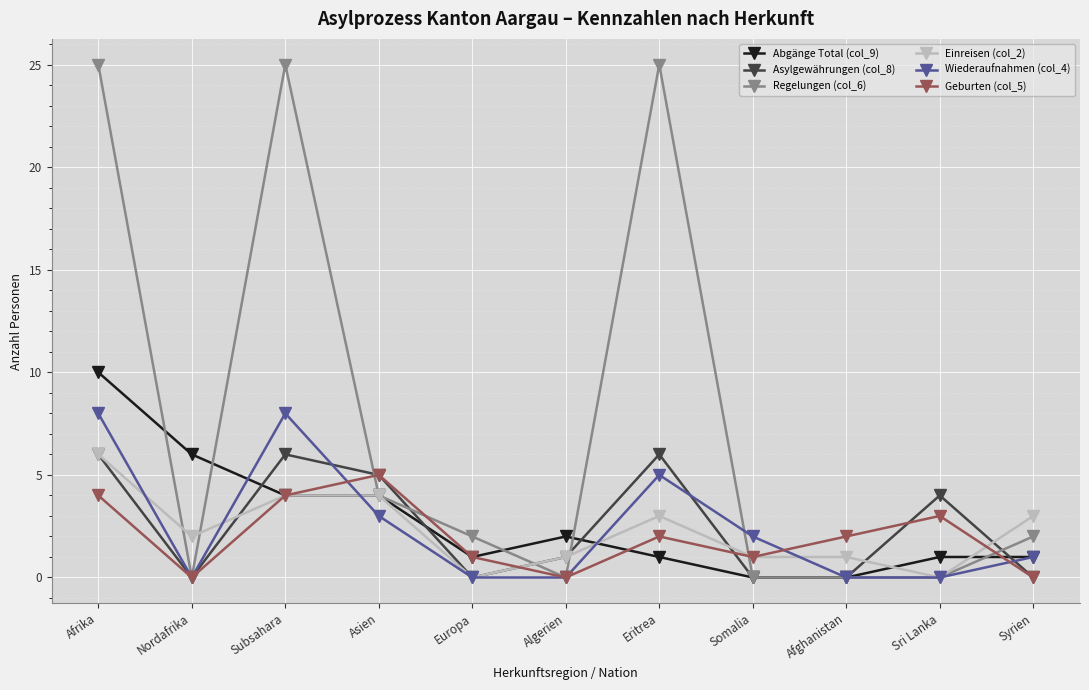

After their last crossing, which series has the higher values: Asylgewährungen (col_8) or Einreisen (col_2)?

Einreisen (col_2)